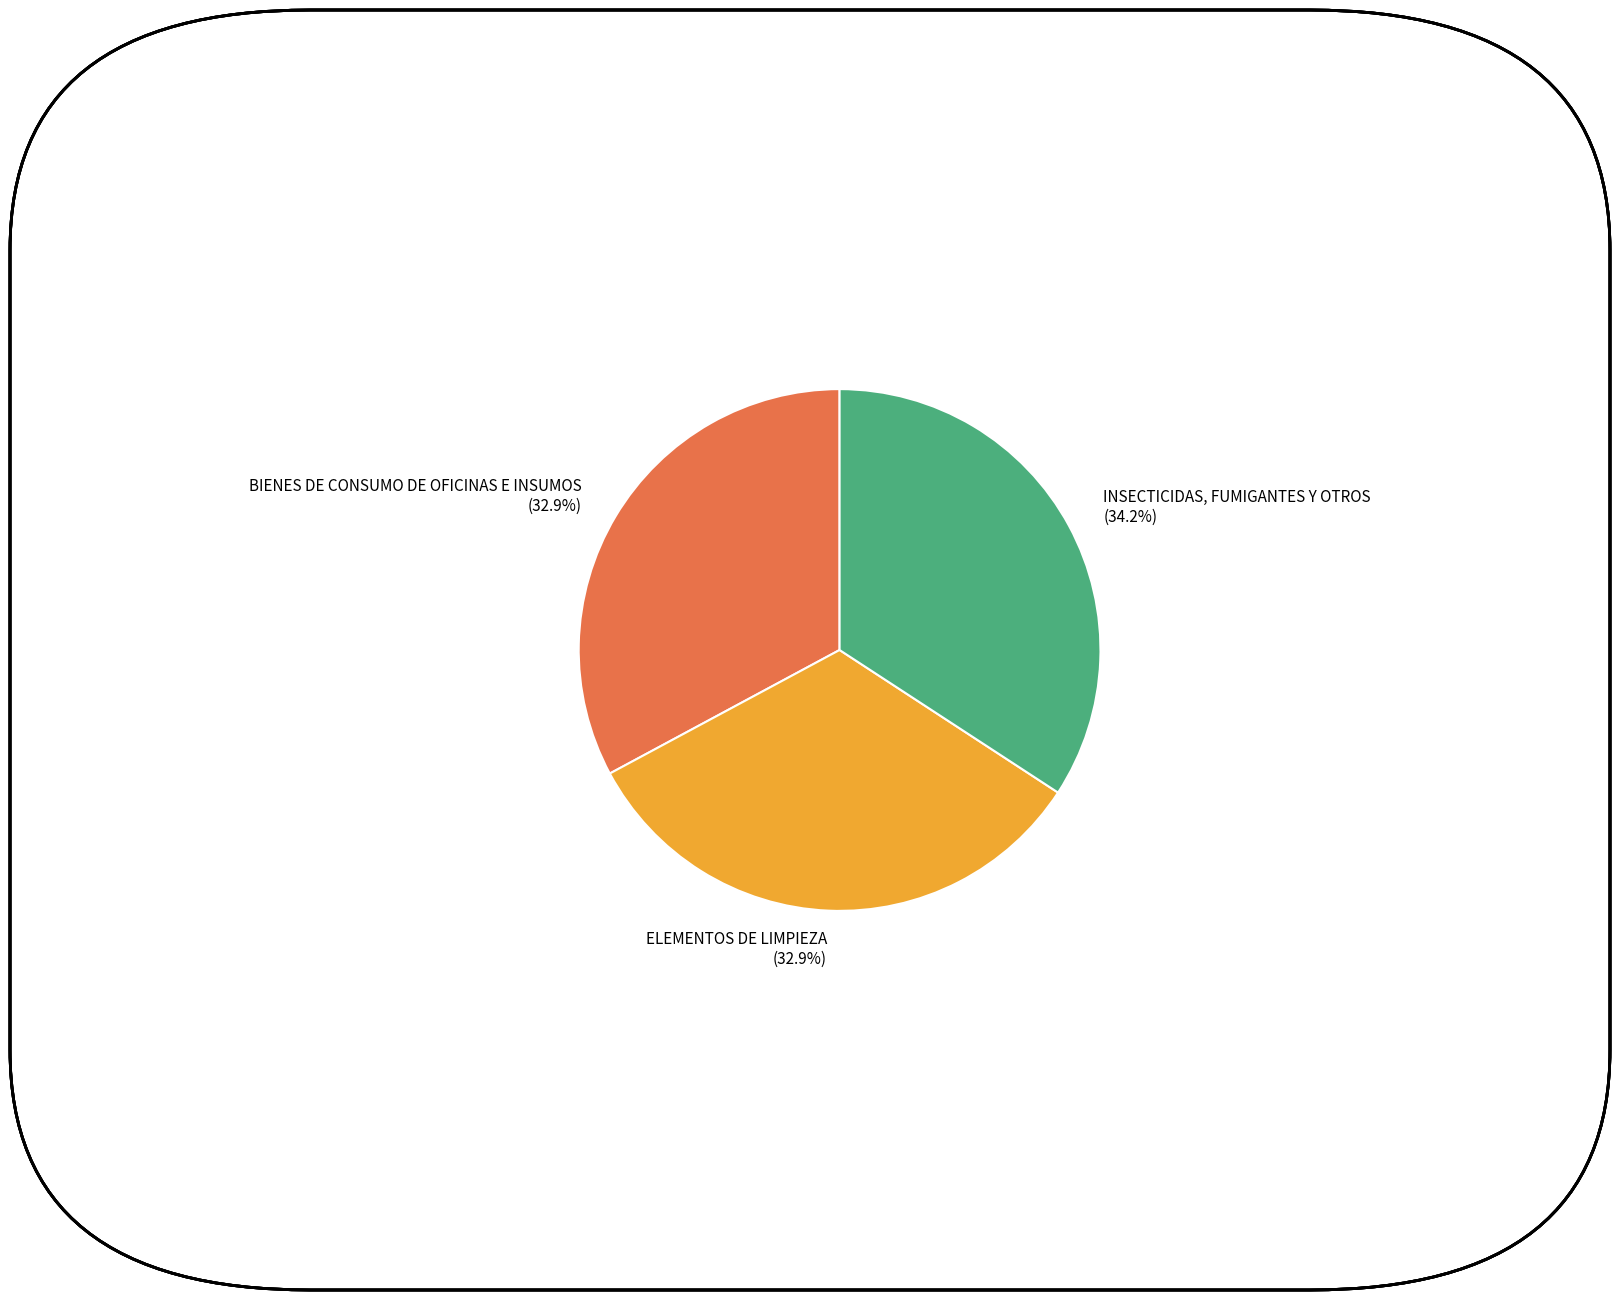

Is it true that INSECTICIDAS, FUMIGANTES Y OTROS is 21% of the pie?

False